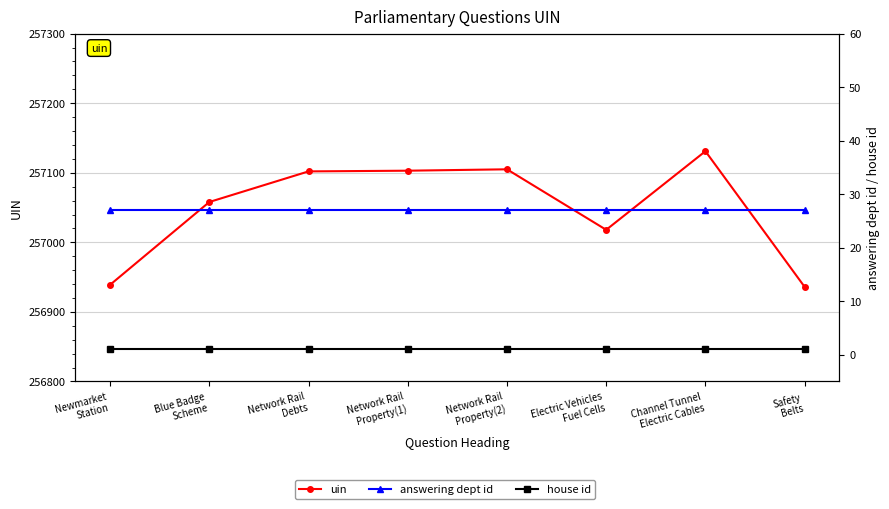

What is the label of the 4th point from the left?

Network Rail
Property(1)